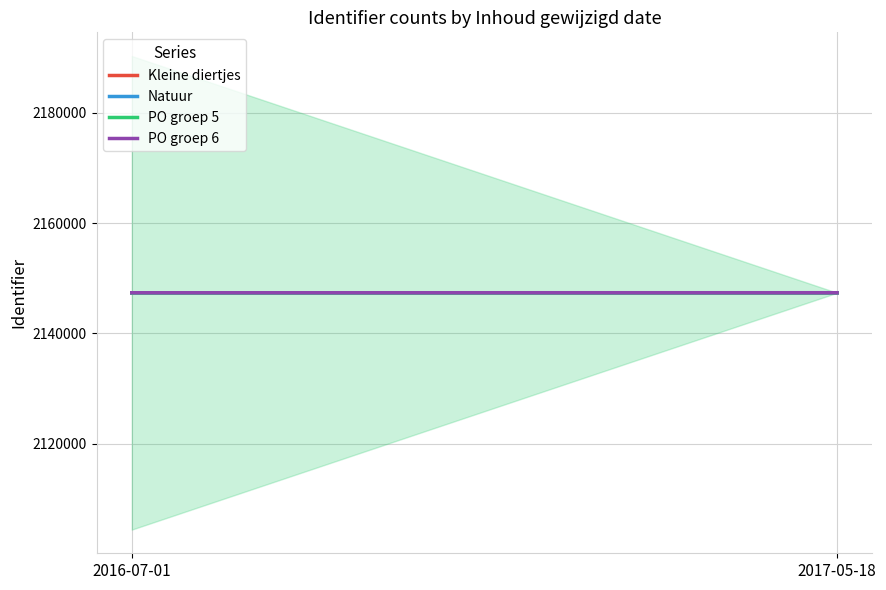

At which label is PO groep 6 closest to 2147354?

2016-07-01